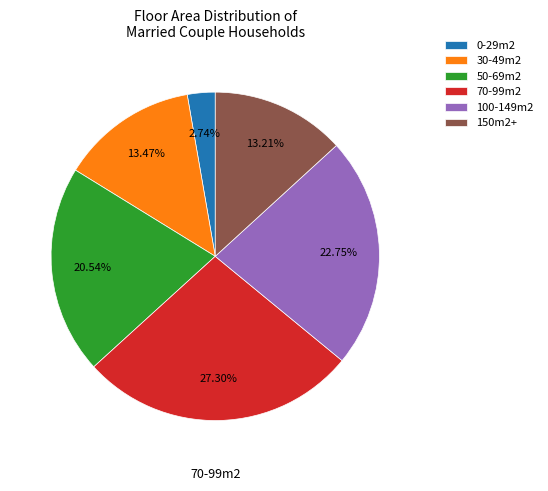

Is 100-149m2 the majority of the pie?

No